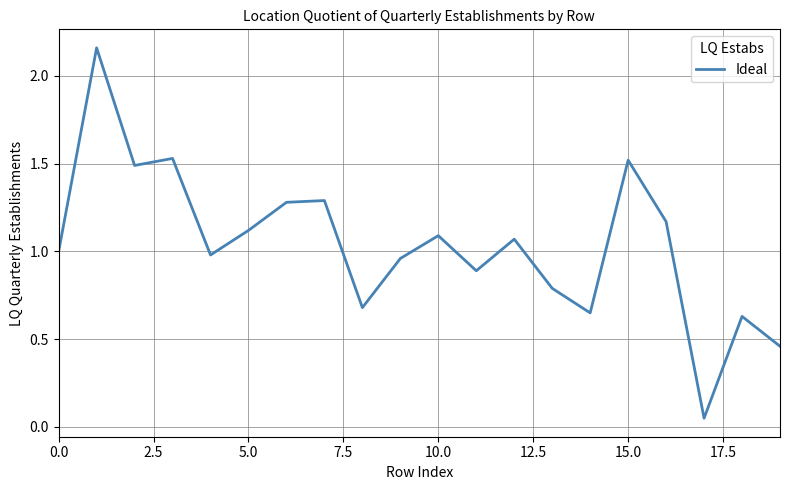

How many lines are shown in the chart?

1